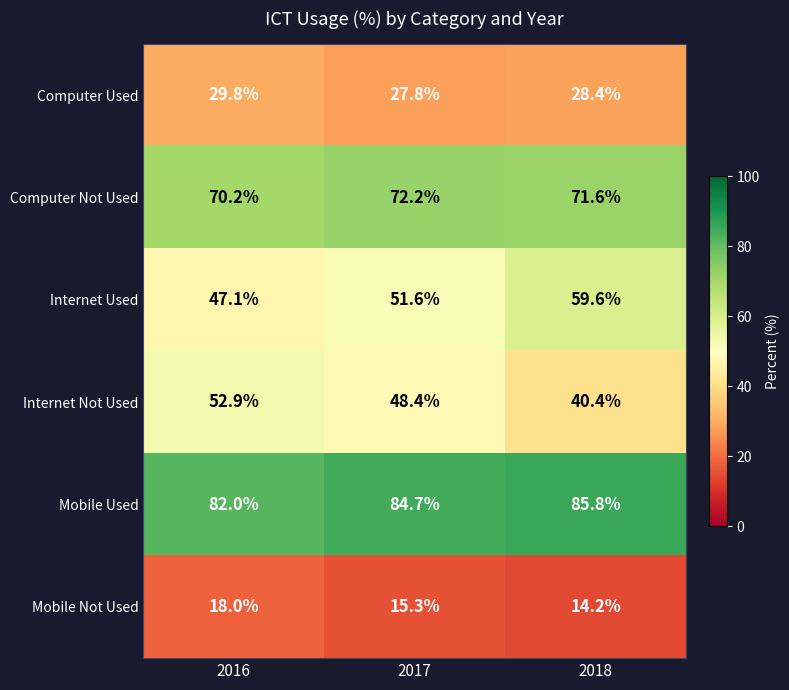

Which series has the largest total across all categories?

Mobile Used